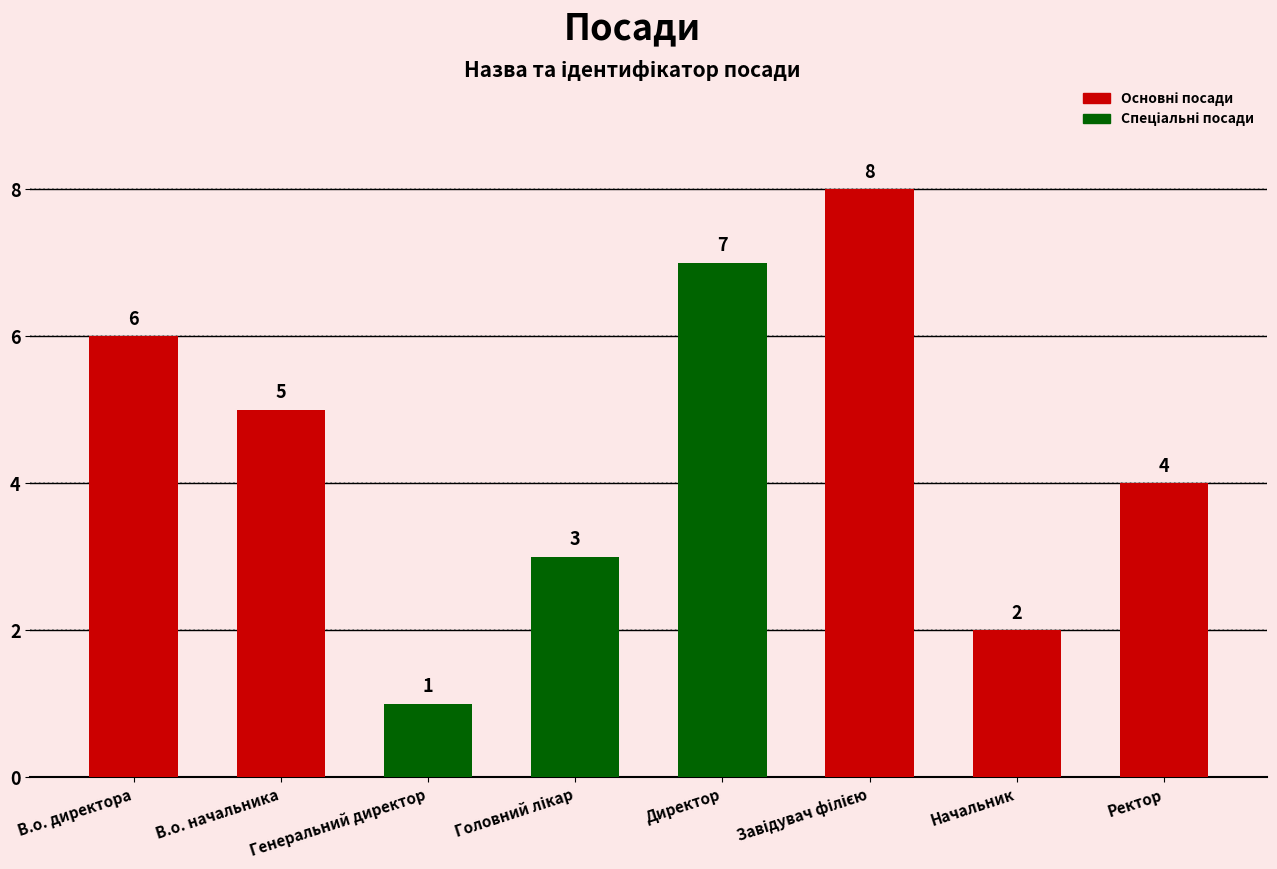

What position from the right is Генеральний директор?

6